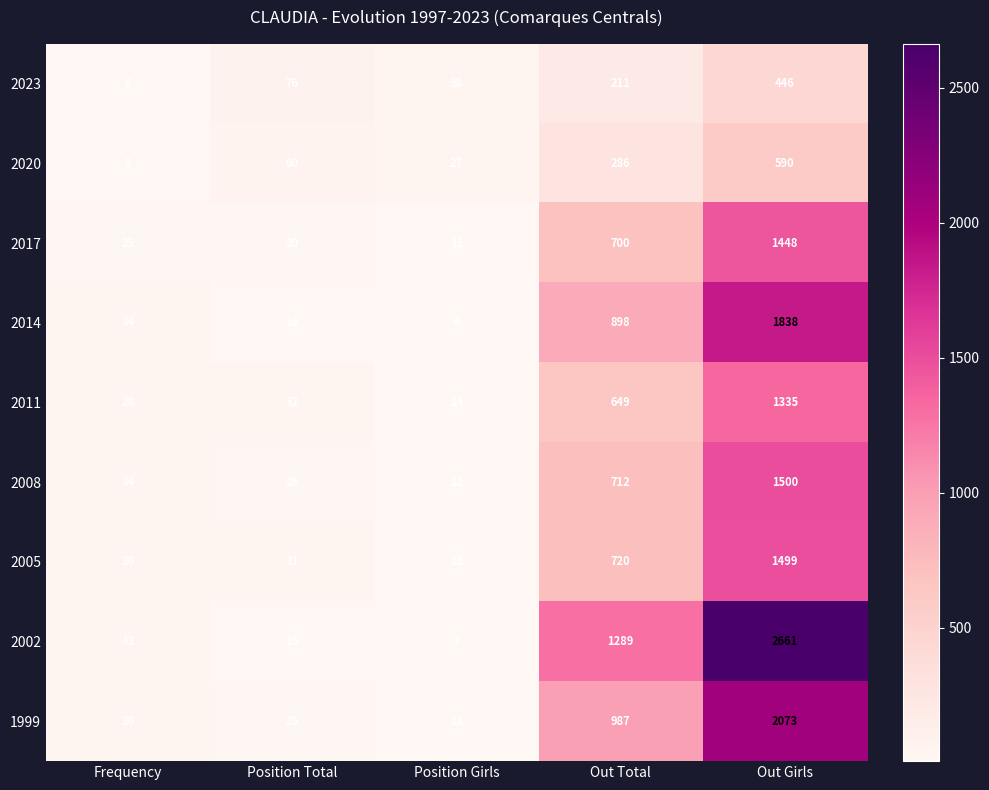

What is the total value across all series at Position Girls?

143